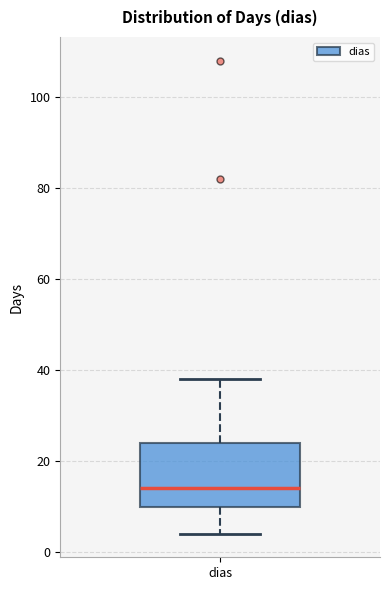

Where does the upper whisker of the box for dias end on the y-axis? The values are not printed on the chart, so give them approximately, as read against the axis.

38